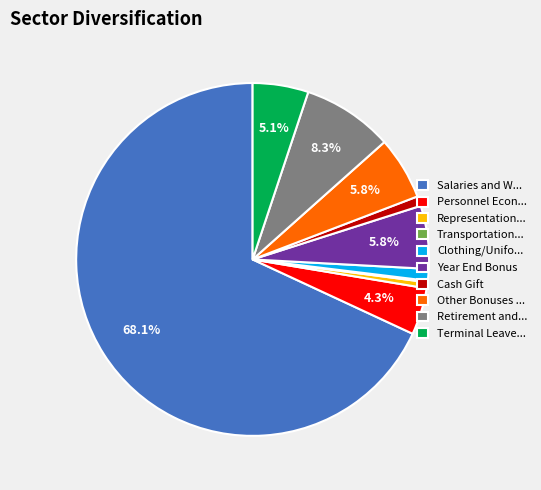

Which has a higher value, Salaries and W... or Other Bonuses ...?

Salaries and W...